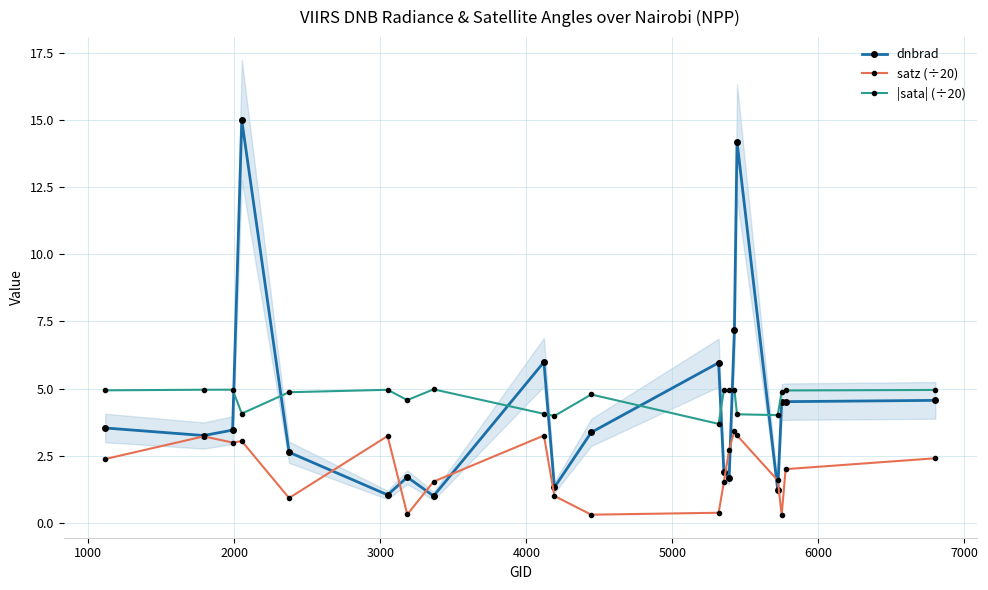

True or false: |sata| (÷20) has more than 0 points higher than both neighbors.

True